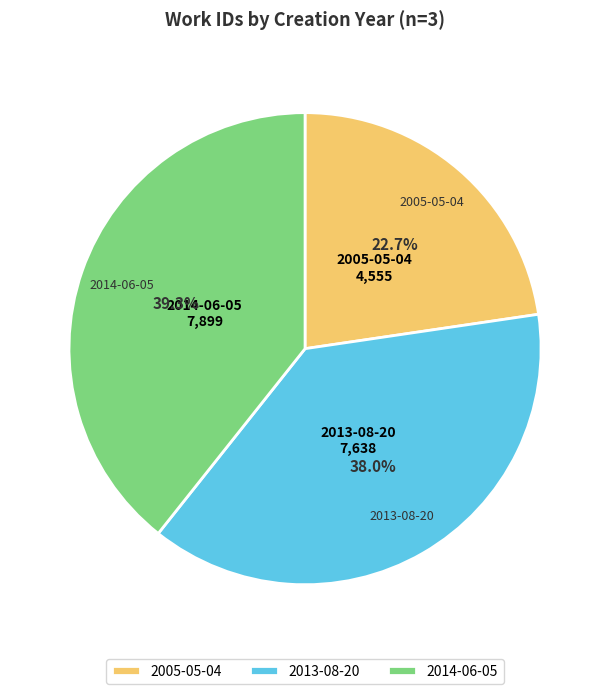

What percentage is the 2013 slice, to the nearest percent?

38%